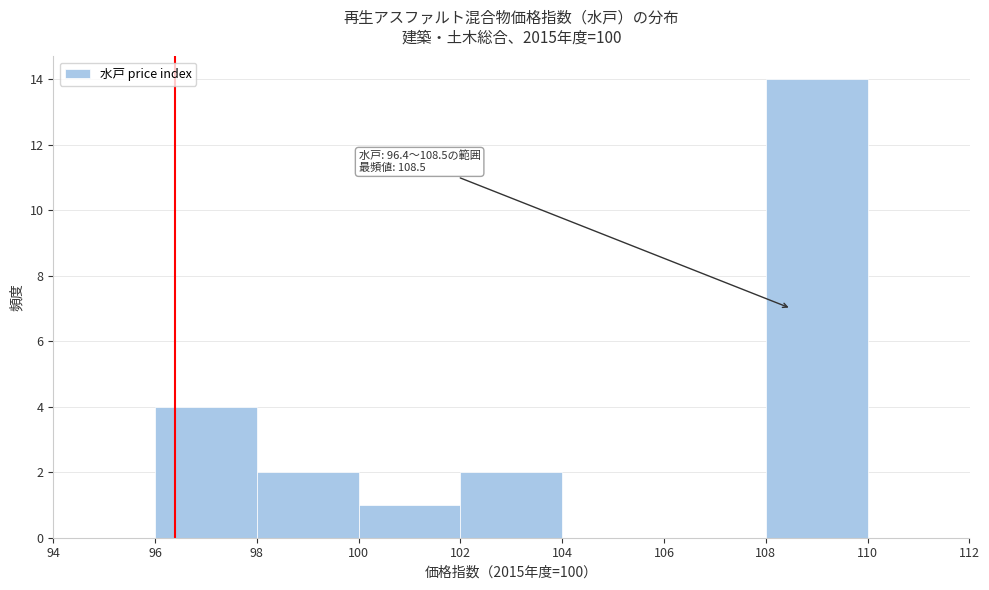

Which range on the x-axis has the tallest bar?

108 to 110